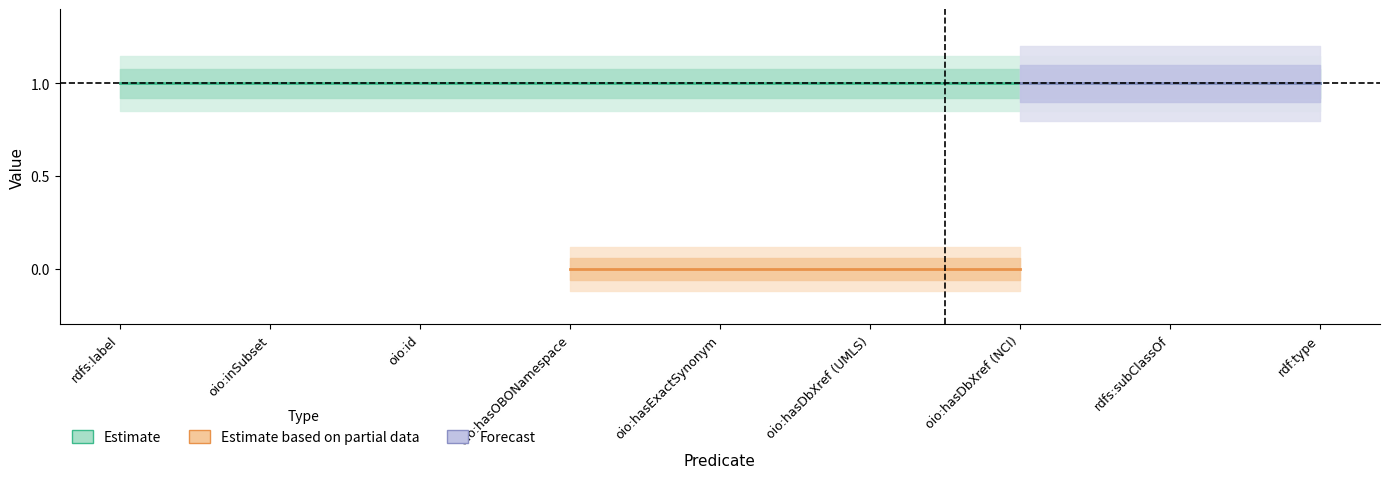

What is the difference between the highest and lowest values at 4?

1